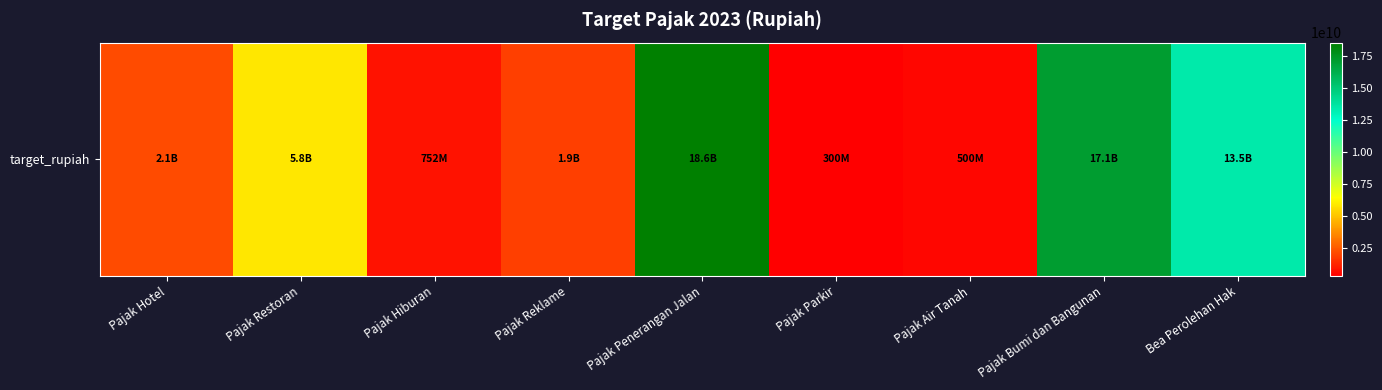

What is the average value?

6714357698